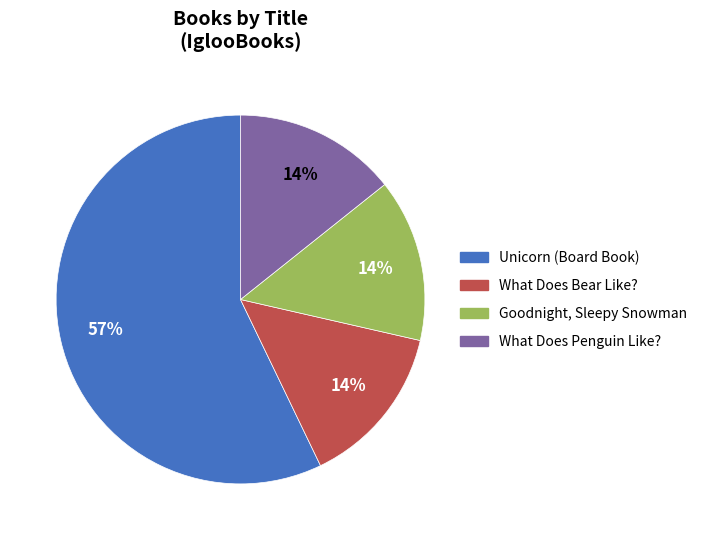

Does any single category account for the majority?

Yes